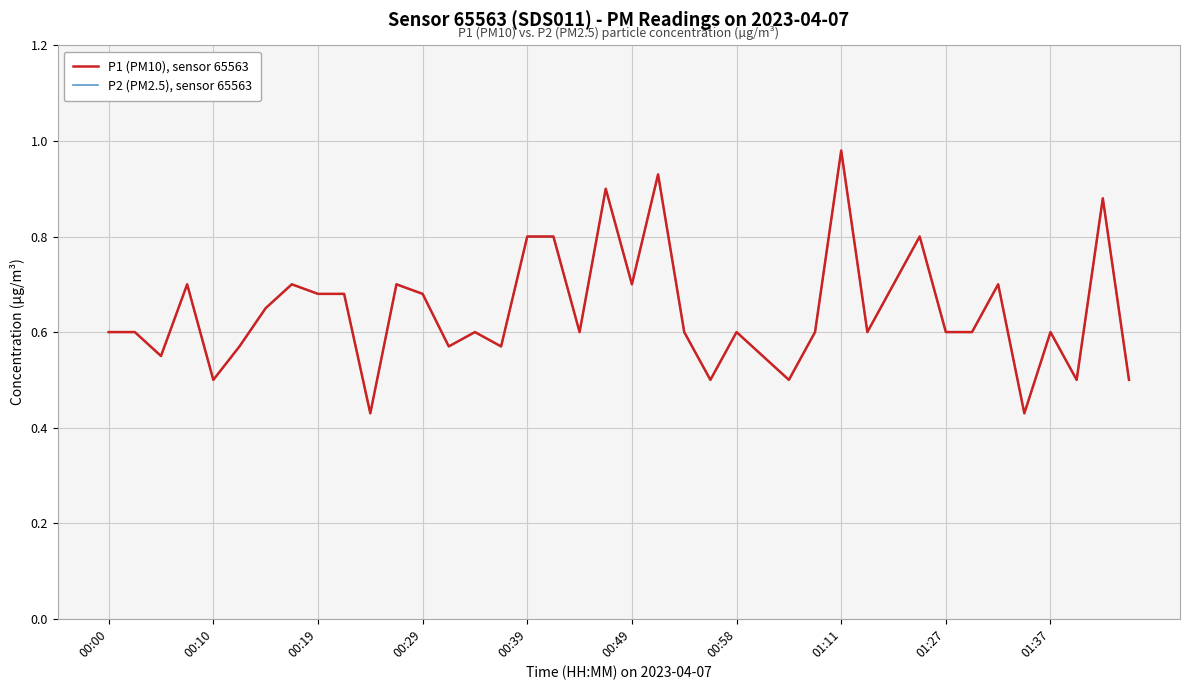

Is this an area chart (filled region under the line)?

No